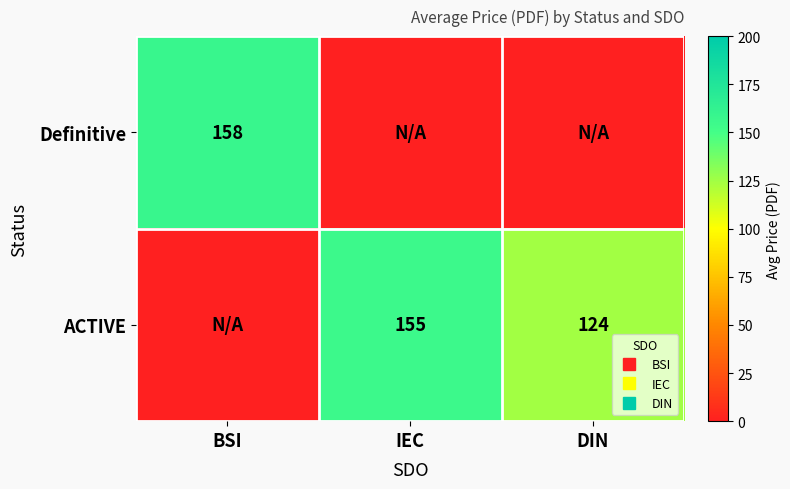

Rank the categories by Definitive value from lowest to highest.

IEC, DIN, BSI